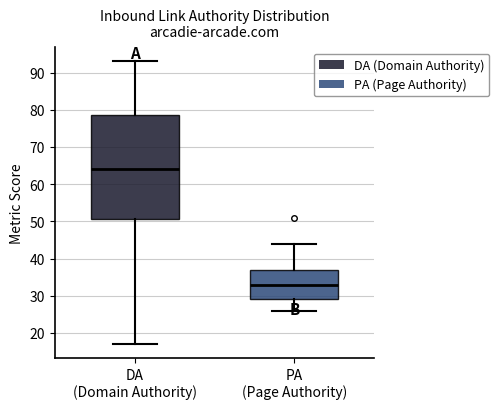

Comparing the boxes themselves (not the whiskers), which one is the tallest?

DA (Domain Authority)